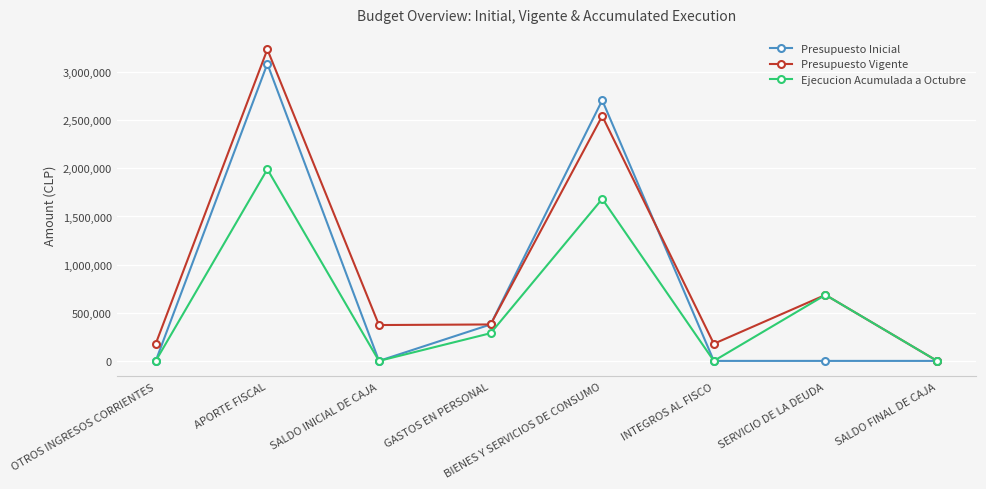

Which series has the largest range (max minus min)?

Presupuesto Vigente